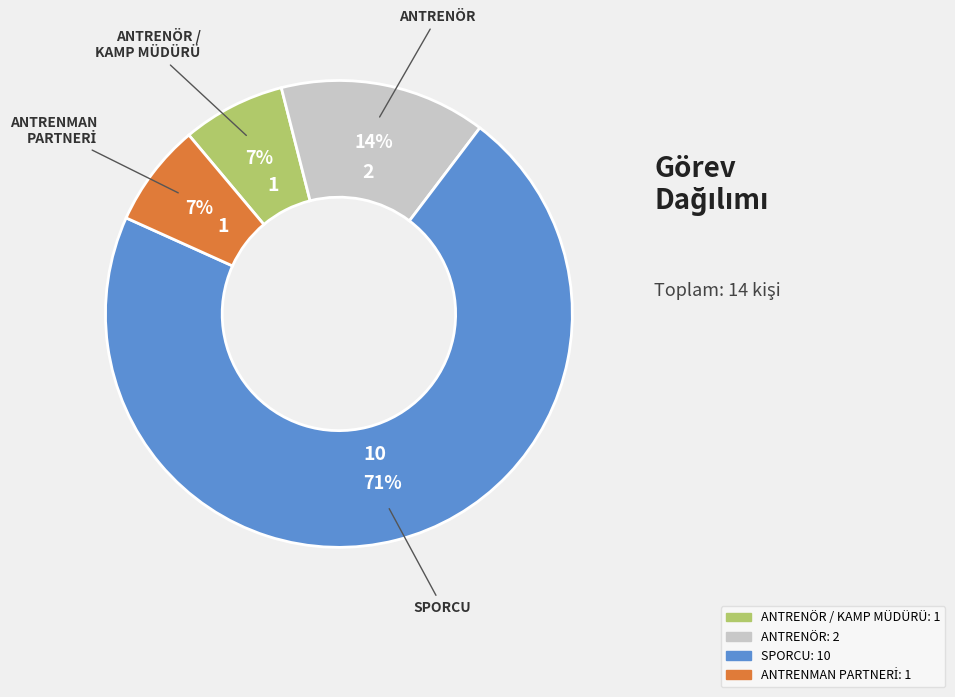

To the nearest percent, what is the average slice percentage?

25%